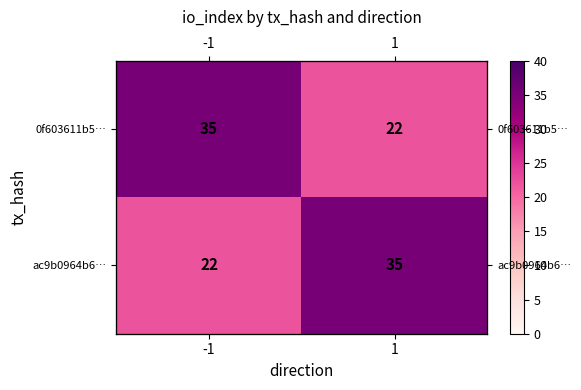

True or false: 0f603611b5… has a value of 39 at 1.

False